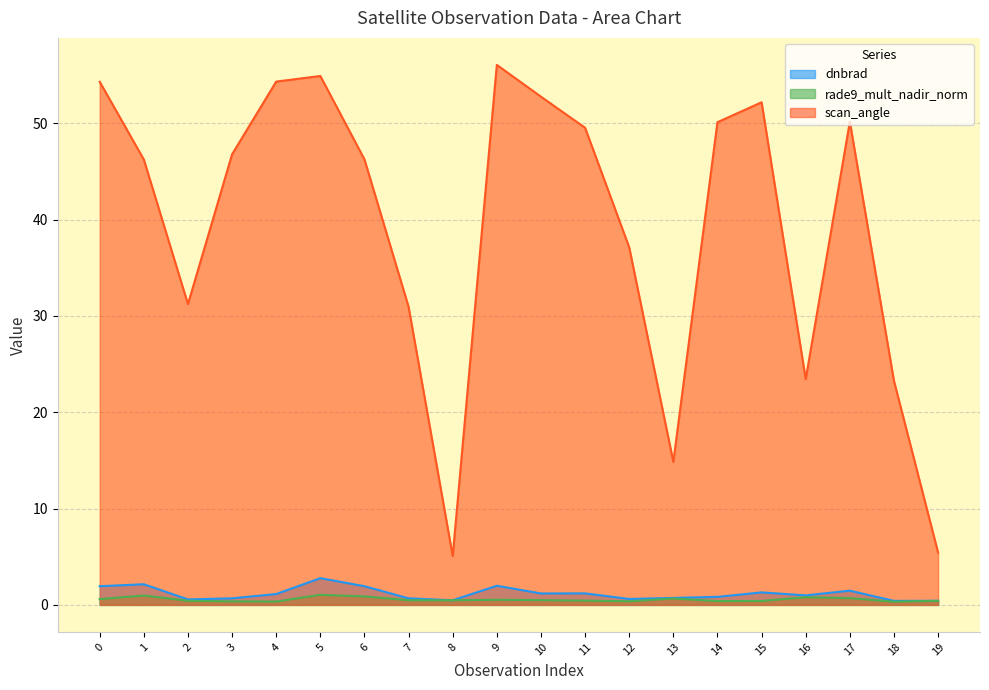

At which label does rade9_mult_nadir_norm reach its minimum?

18